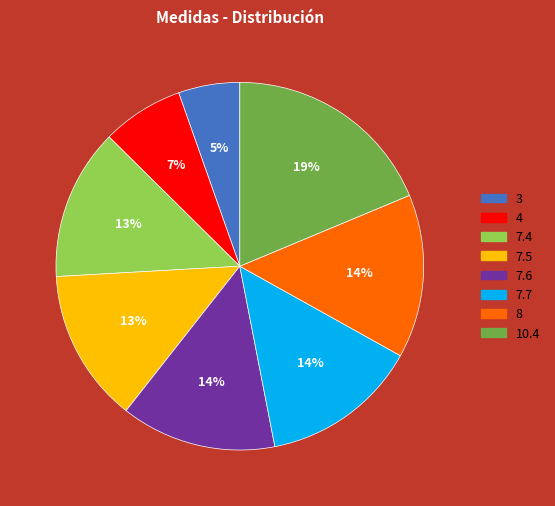

To the nearest percent, what is the average slice percentage?

12%